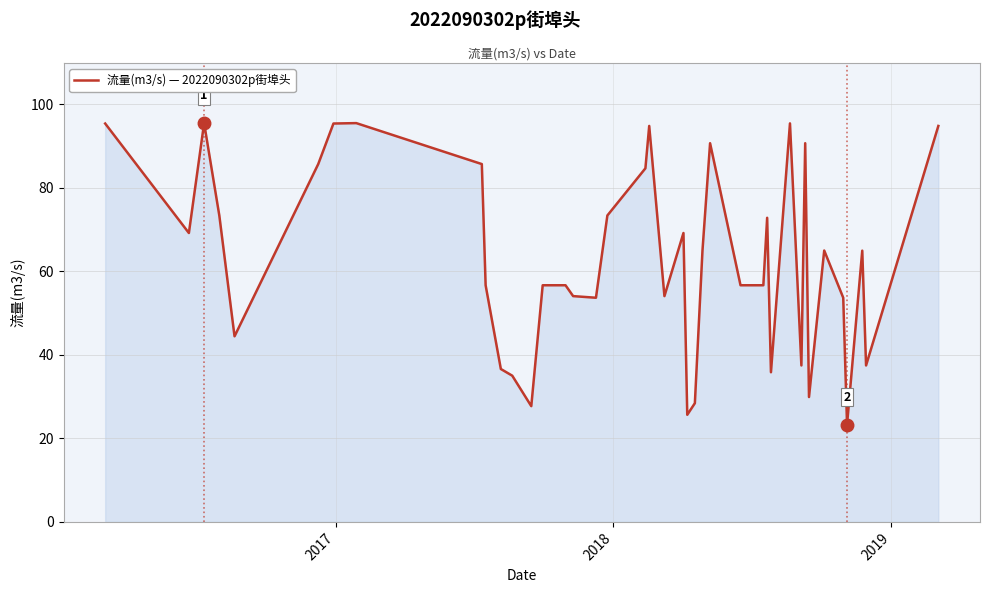

What is the greatest value displayed?

95.5